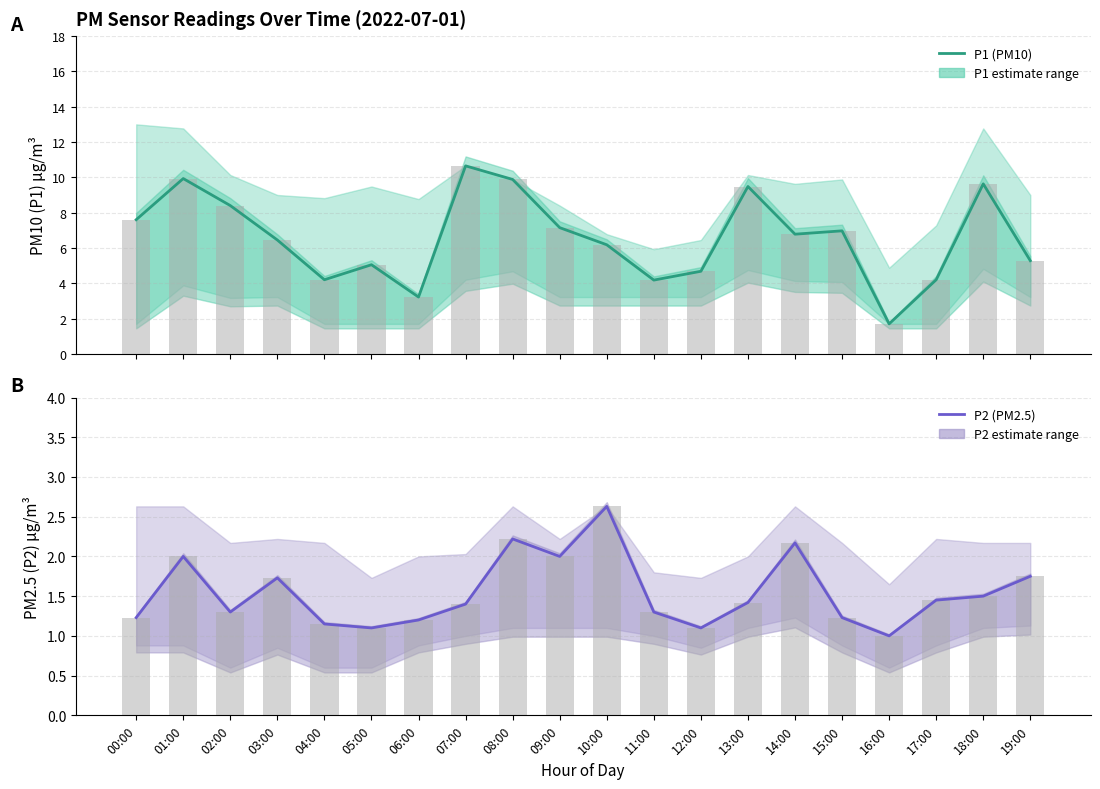

What is the difference between the maximum and minimum values in the P2 (PM2.5) series?

1.6